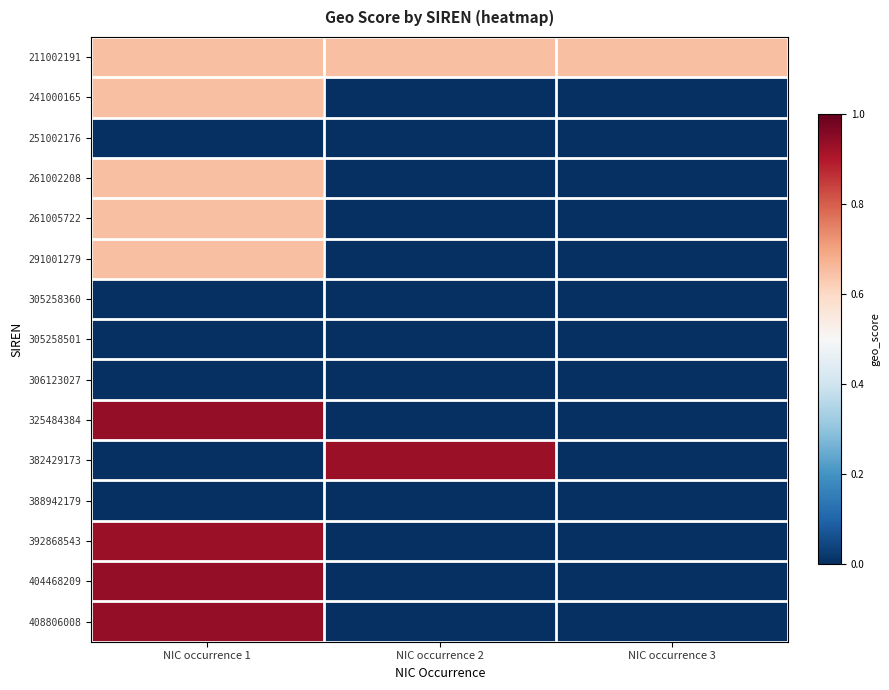

Reading left to right, transcribe all the data shown in this chart.

211002191: NIC occurrence 1=0.7	NIC occurrence 2=0.7	NIC occurrence 3=0.7
241000165: NIC occurrence 1=0.7	NIC occurrence 2=0.0	NIC occurrence 3=0.0
251002176: NIC occurrence 1=0.0	NIC occurrence 2=0.0	NIC occurrence 3=0.0
261002208: NIC occurrence 1=0.7	NIC occurrence 2=0.0	NIC occurrence 3=0.0
261005722: NIC occurrence 1=0.7	NIC occurrence 2=0.0	NIC occurrence 3=0.0
291001279: NIC occurrence 1=0.7	NIC occurrence 2=0.0	NIC occurrence 3=0.0
305258360: NIC occurrence 1=0.0	NIC occurrence 2=0.0	NIC occurrence 3=0.0
305258501: NIC occurrence 1=0.0	NIC occurrence 2=0.0	NIC occurrence 3=0.0
306123027: NIC occurrence 1=0.0	NIC occurrence 2=0.0	NIC occurrence 3=0.0
325484384: NIC occurrence 1=0.9	NIC occurrence 2=0.0	NIC occurrence 3=0.0
382429173: NIC occurrence 1=0.0	NIC occurrence 2=0.9	NIC occurrence 3=0.0
388942179: NIC occurrence 1=0.0	NIC occurrence 2=0.0	NIC occurrence 3=0.0
392868543: NIC occurrence 1=0.9	NIC occurrence 2=0.0	NIC occurrence 3=0.0
404468209: NIC occurrence 1=0.9	NIC occurrence 2=0.0	NIC occurrence 3=0.0
408806008: NIC occurrence 1=0.9	NIC occurrence 2=0.0	NIC occurrence 3=0.0